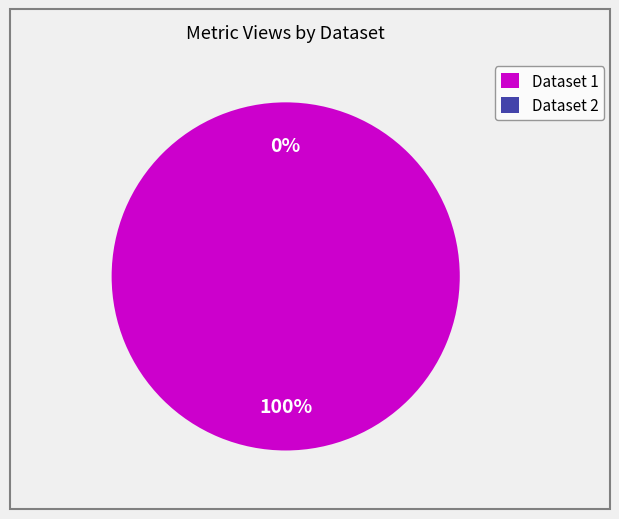

Which category has the biggest portion of the pie?

60d201f10781901de8633280